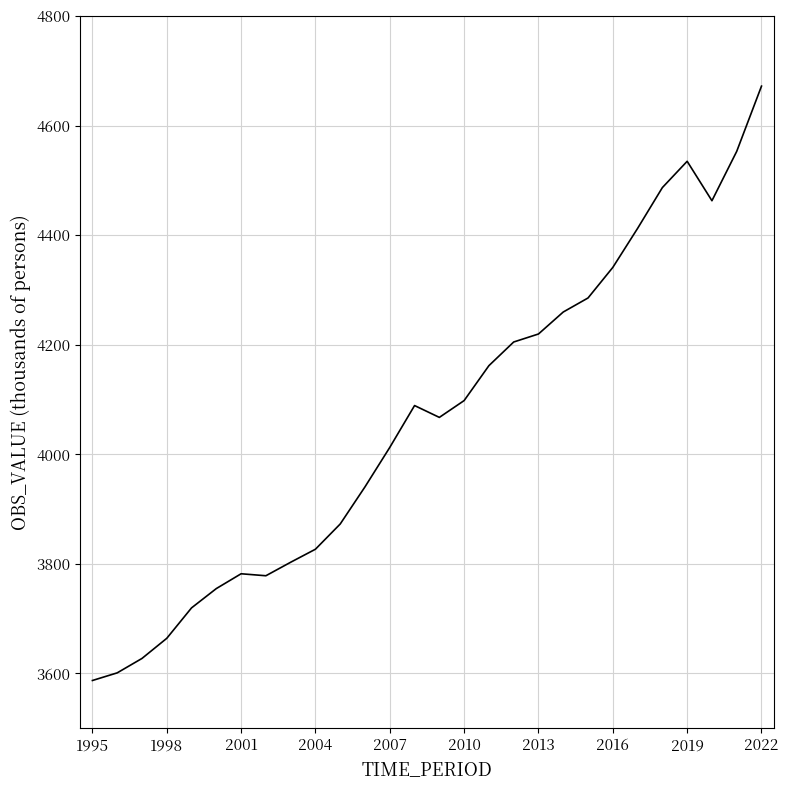

What is the greatest value displayed?

4672.3